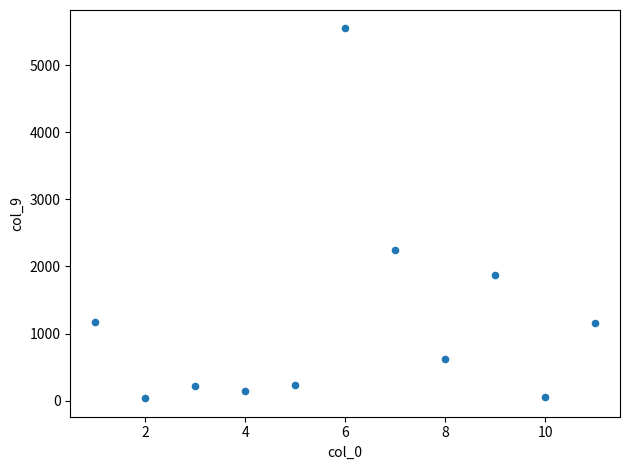

What is the range of Y values (max minus min)?

5506.7